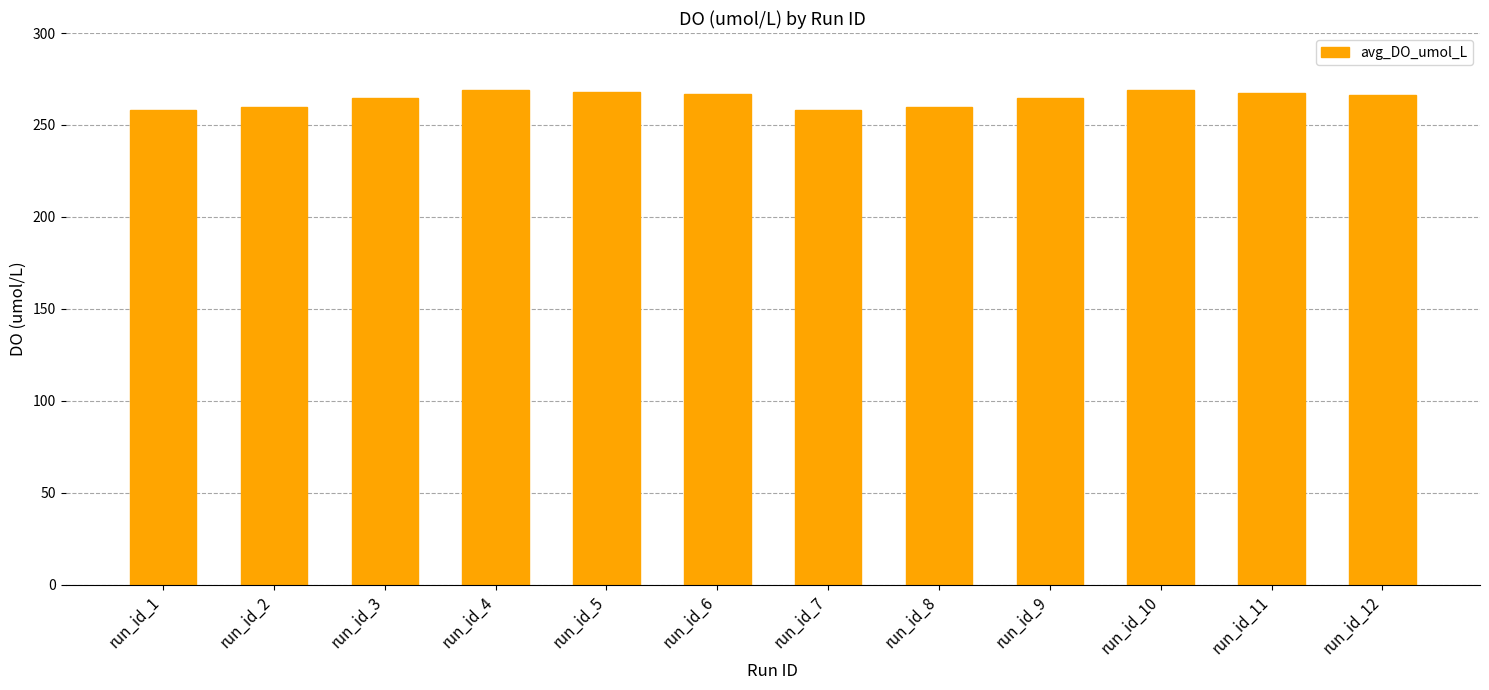

What is the change in value from run_id_1 to run_id_3?

+6.5